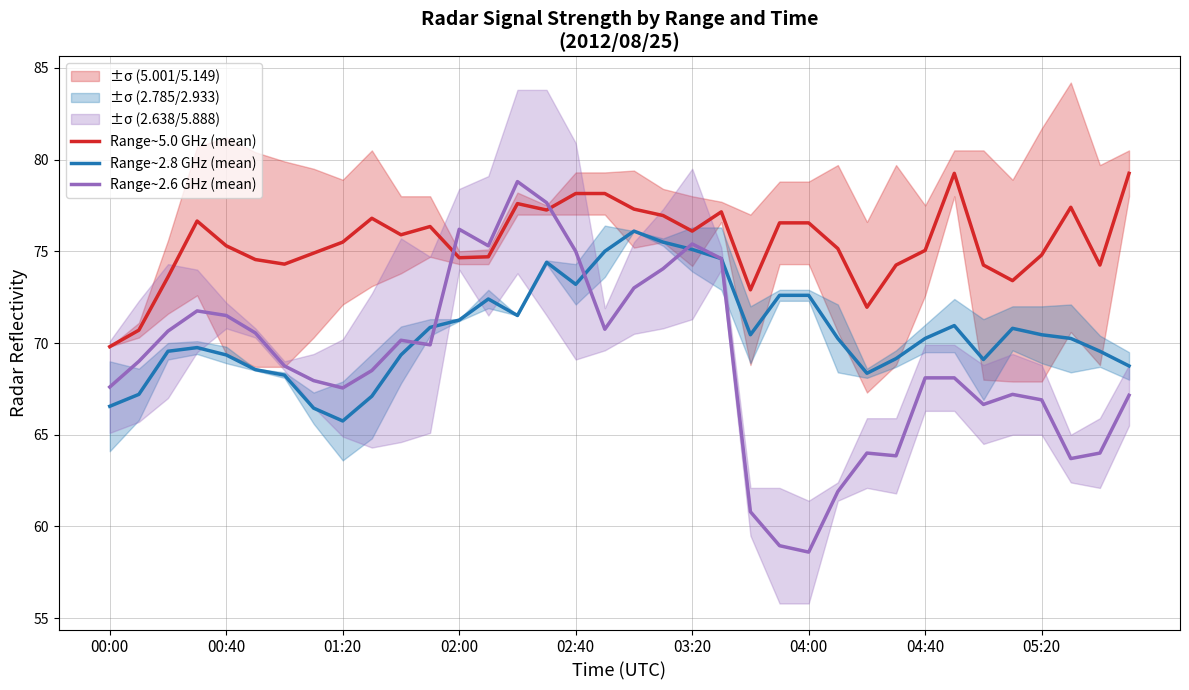

Which series has the largest total across all categories?

Range~5.0 GHz (mean)